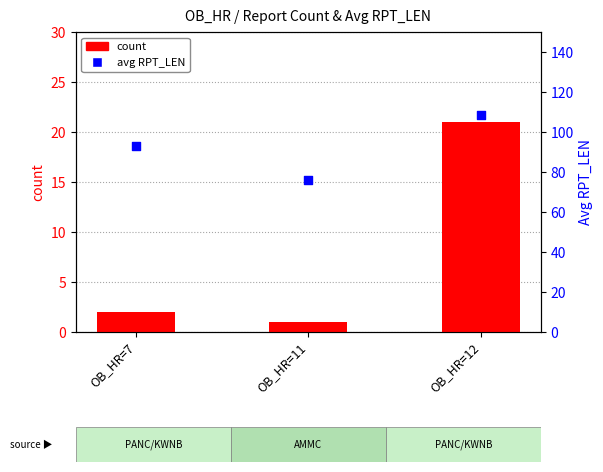

What are all the series names shown in the legend?

count, avg RPT_LEN